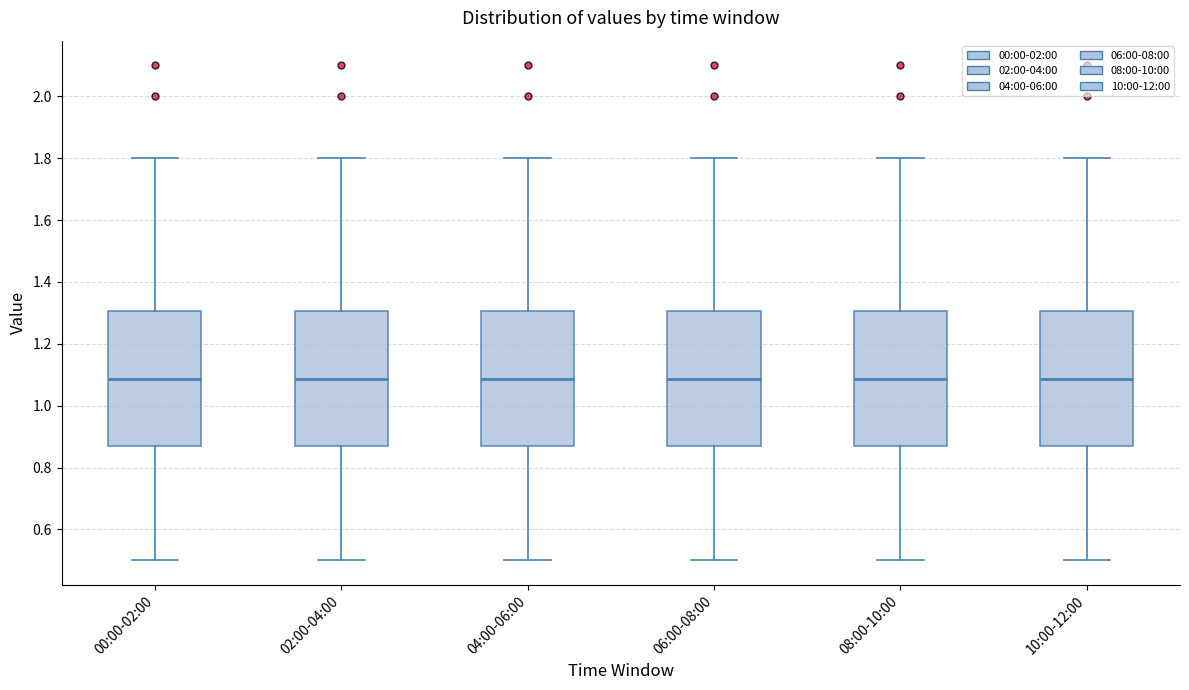

Reading left to right, transcribe this box plot: for each box, give where its median line is, the range the box spans, and where its two whiskers end, as read against the y-axis. The values are not printed on the chart, so give them approximately, as read against the axis.

00:00-02:00: median 1.08, box 0.88 to 1.30, whiskers 0.50 to 1.80
02:00-04:00: median 1.08, box 0.88 to 1.30, whiskers 0.50 to 1.80
04:00-06:00: median 1.08, box 0.88 to 1.30, whiskers 0.50 to 1.80
06:00-08:00: median 1.08, box 0.88 to 1.30, whiskers 0.50 to 1.80
08:00-10:00: median 1.08, box 0.88 to 1.30, whiskers 0.50 to 1.80
10:00-12:00: median 1.08, box 0.88 to 1.30, whiskers 0.50 to 1.80